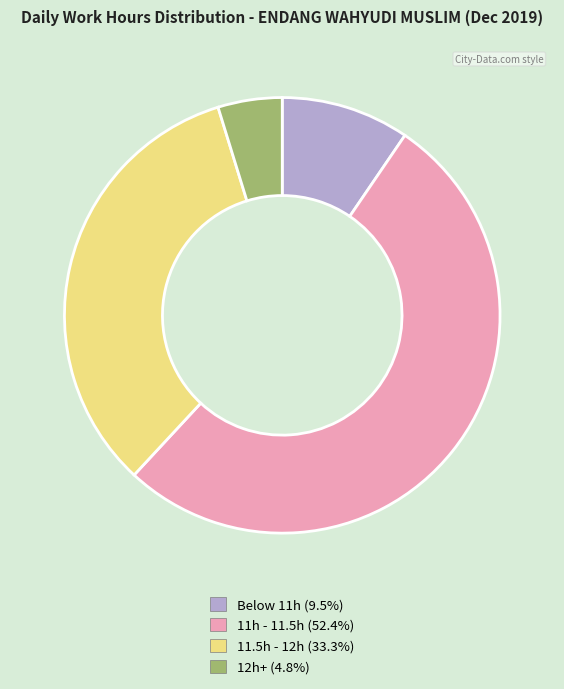

Is there any slice that represents more than half of the pie?

Yes